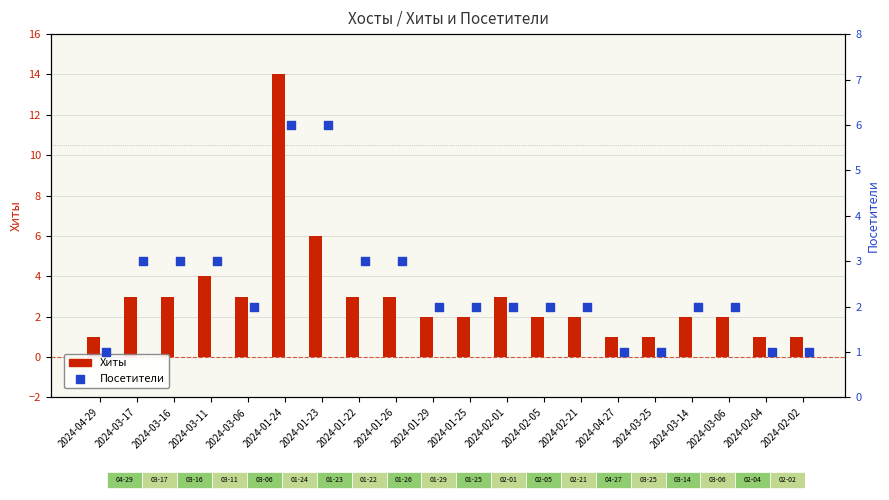

At how many categories does at least one series exceed 1?

15